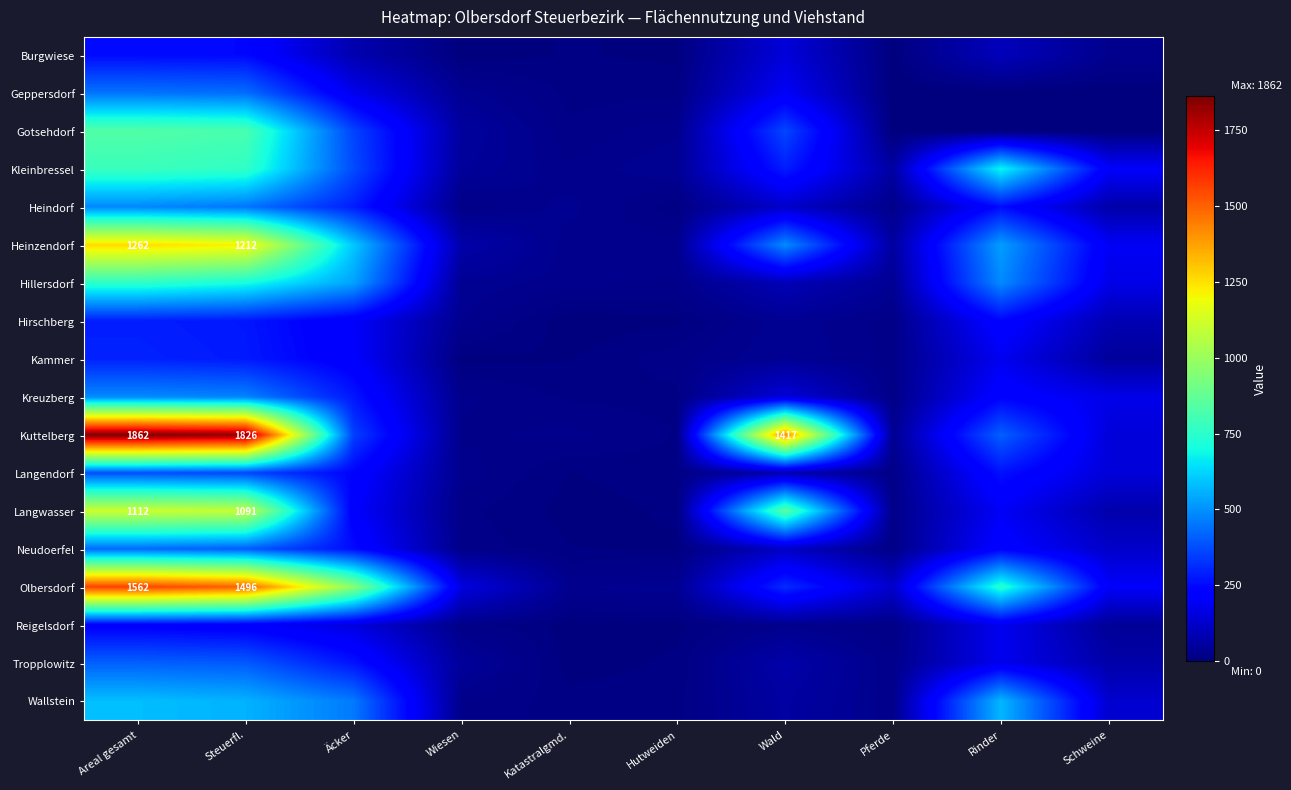

At how many categories does at least one series exceed 794?

4